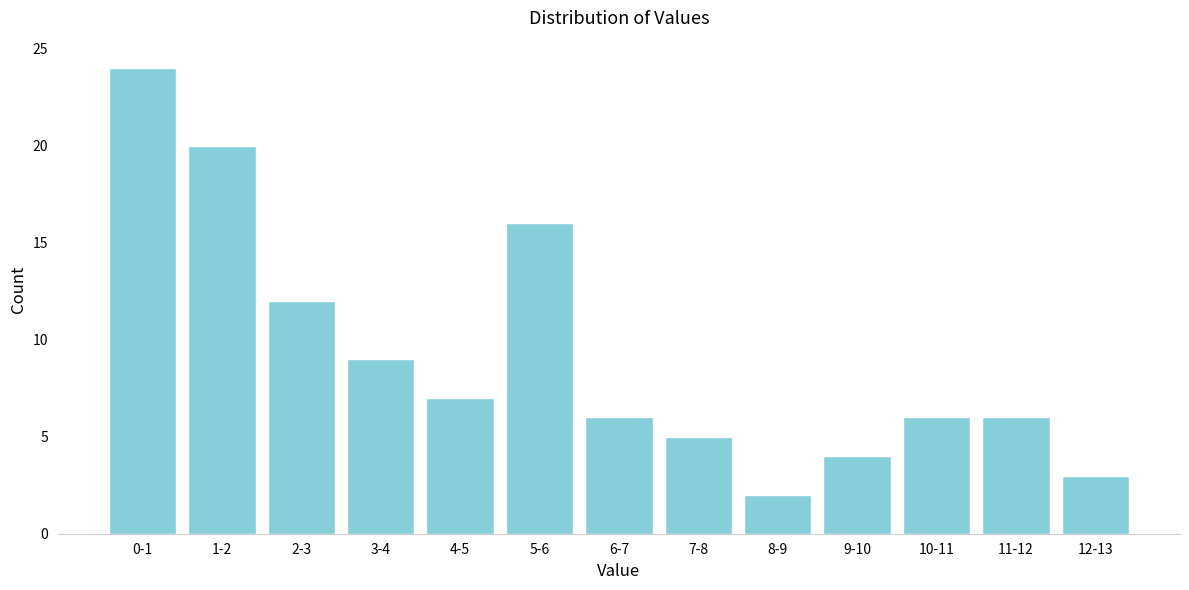

Reading left to right, what are all the values shown in this chart?

24	20	12	9	7	16	6	5	2	4	6	6	3